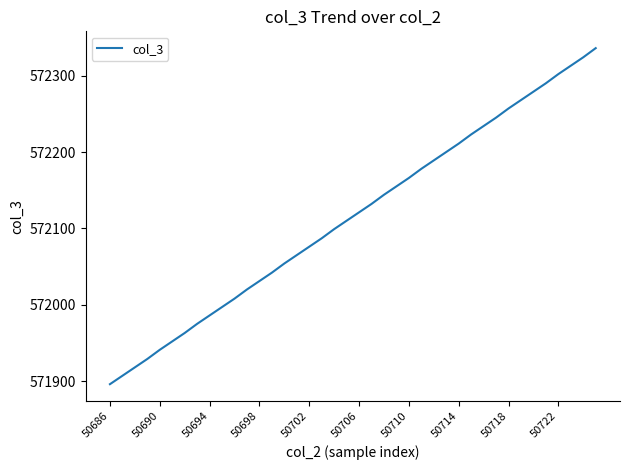

What is the greatest value displayed?

572336